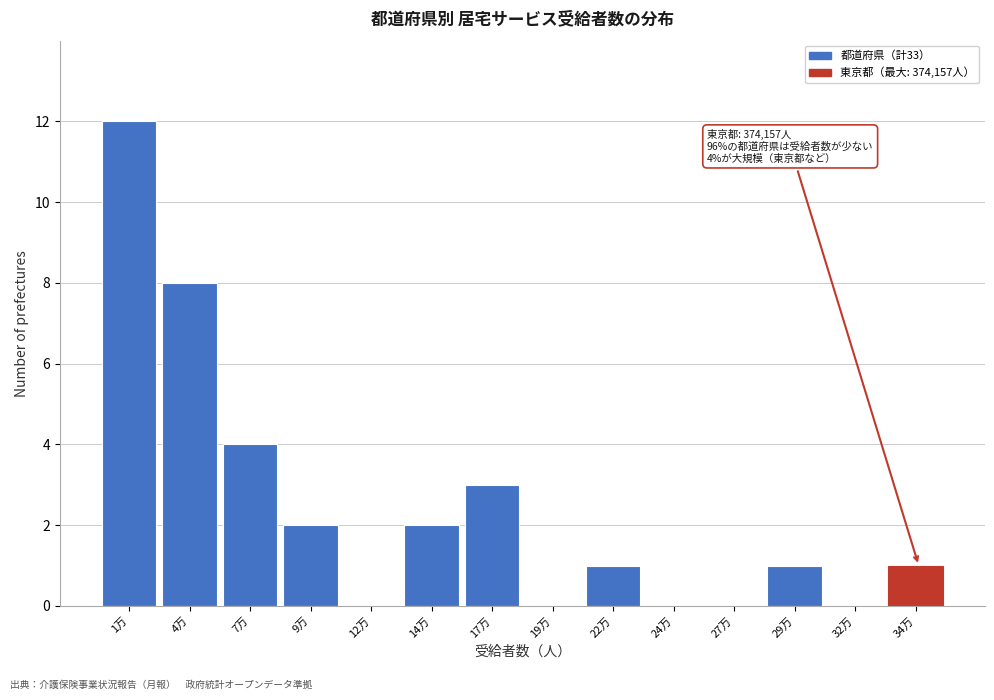

Reading right to left, list all the values displayed in this chart.

34万=1	32万=0	29万=1	27万=0	24万=0	22万=1	19万=0	17万=3	14万=2	12万=0	9万=2	7万=4	4万=8	1万=12